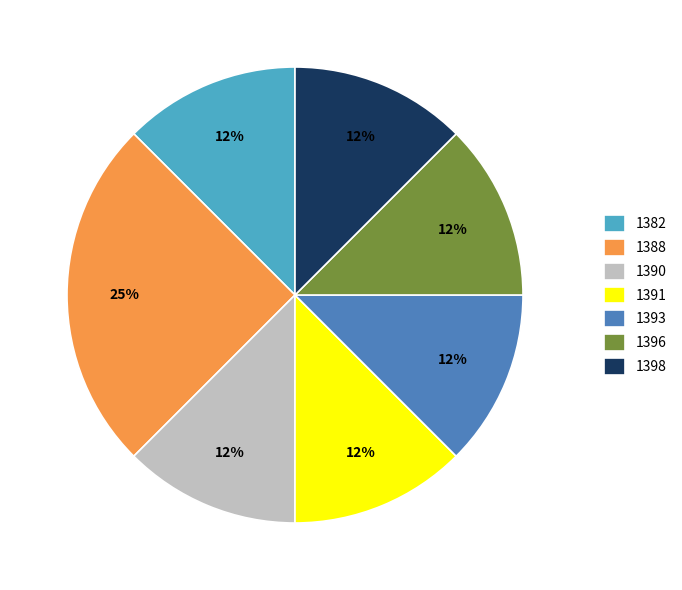

True or false: 1391 accounts for 1% of the total.

False